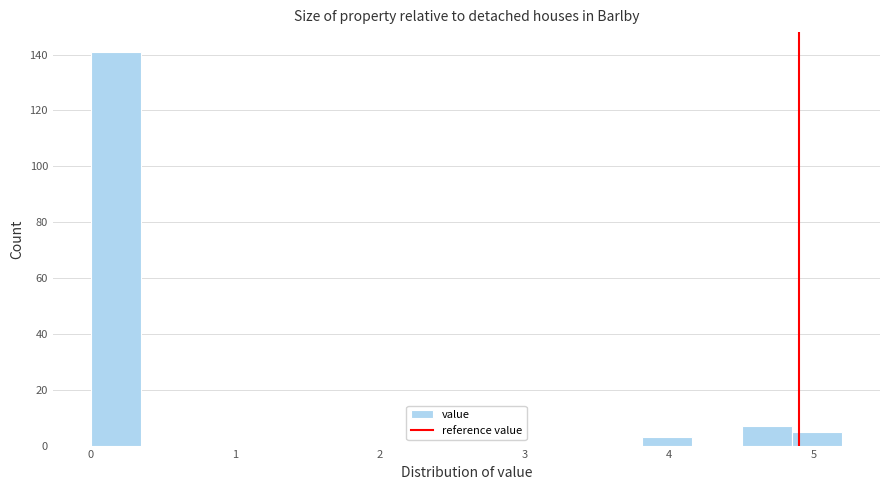

Read against the x-axis, roughly where is the centre of the tallest bar?

0.2